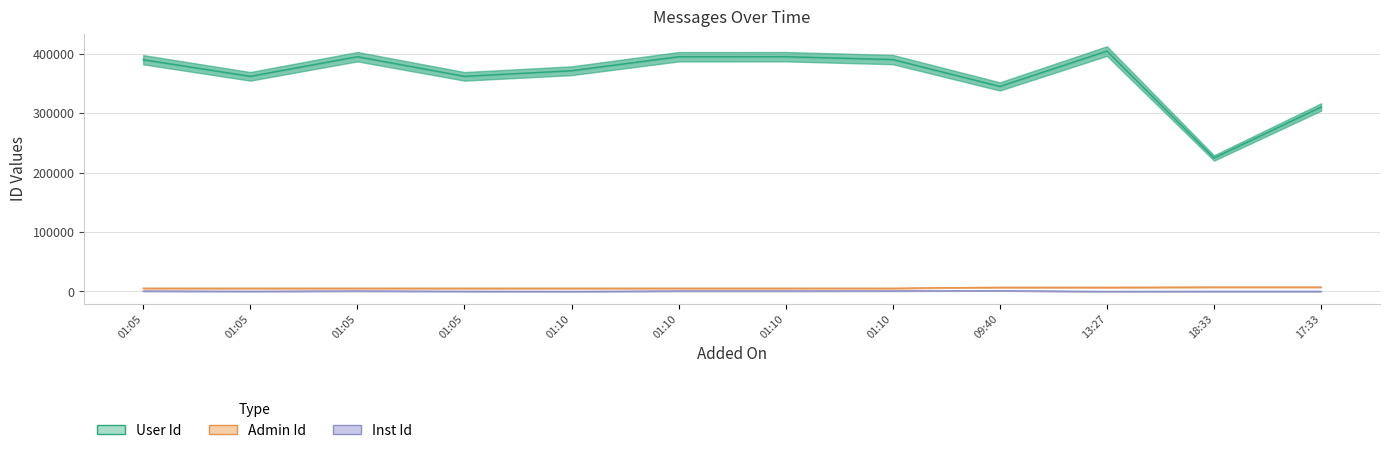

Between 01:10 and 01:05, which is larger?

01:10